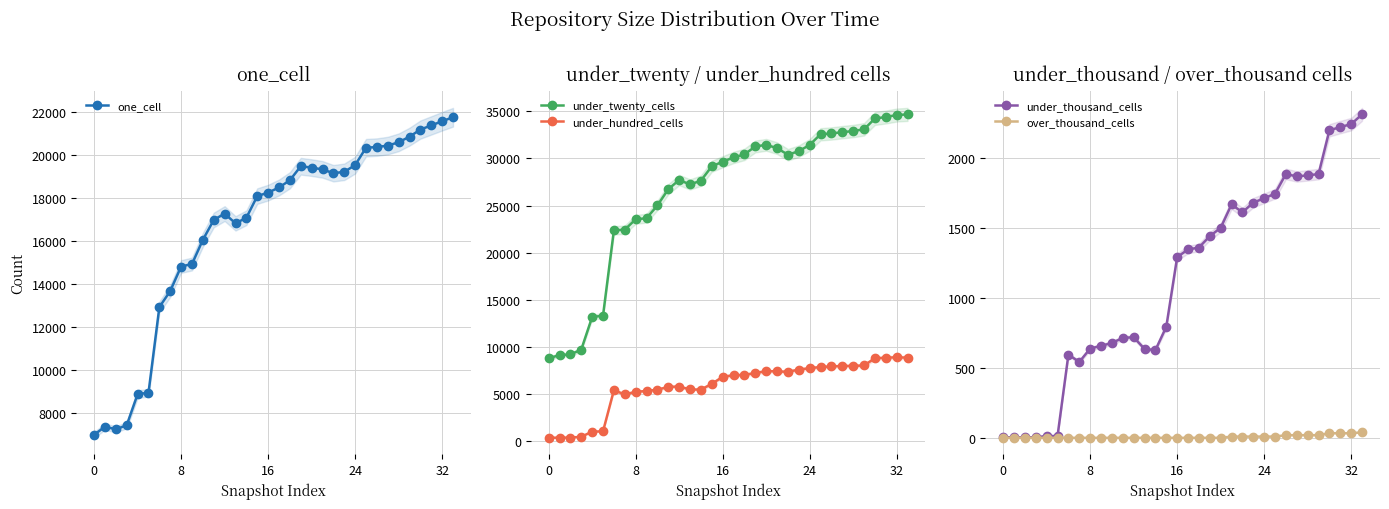

What is the spread (max minus min) of values at 12?

27721